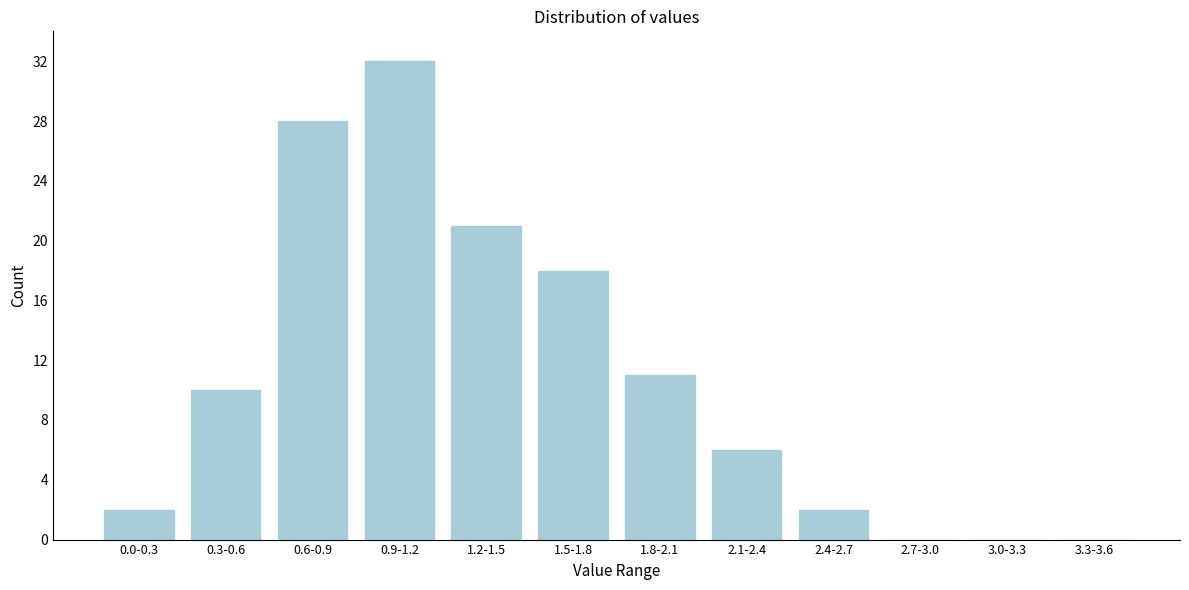

Reading left to right, transcribe all the data shown in this chart.

0.0-0.3=2	0.3-0.6=10	0.6-0.9=28	0.9-1.2=32	1.2-1.5=21	1.5-1.8=18	1.8-2.1=11	2.1-2.4=6	2.4-2.7=2	2.7-3.0=0	3.0-3.3=0	3.3-3.6=0